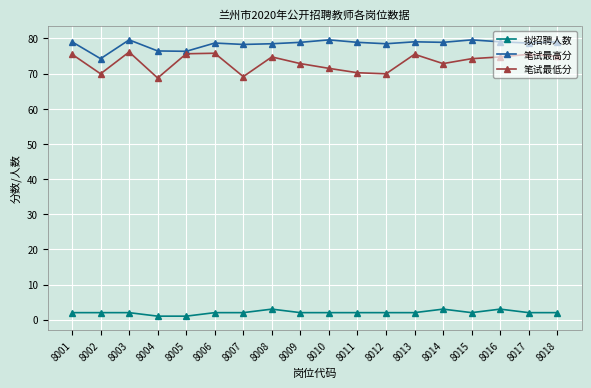

True or false: 笔试最高分 and 笔试最低分 cross at least once.

False